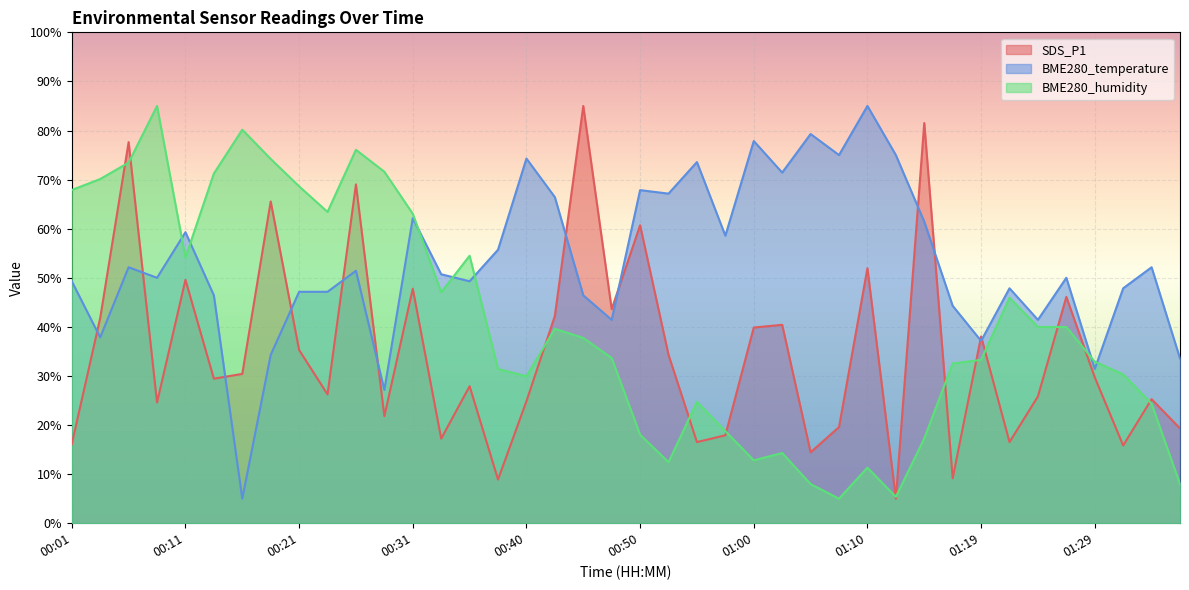

List the series in order of their peak value, highest first.

SDS_P1, BME280_humidity, BME280_temperature